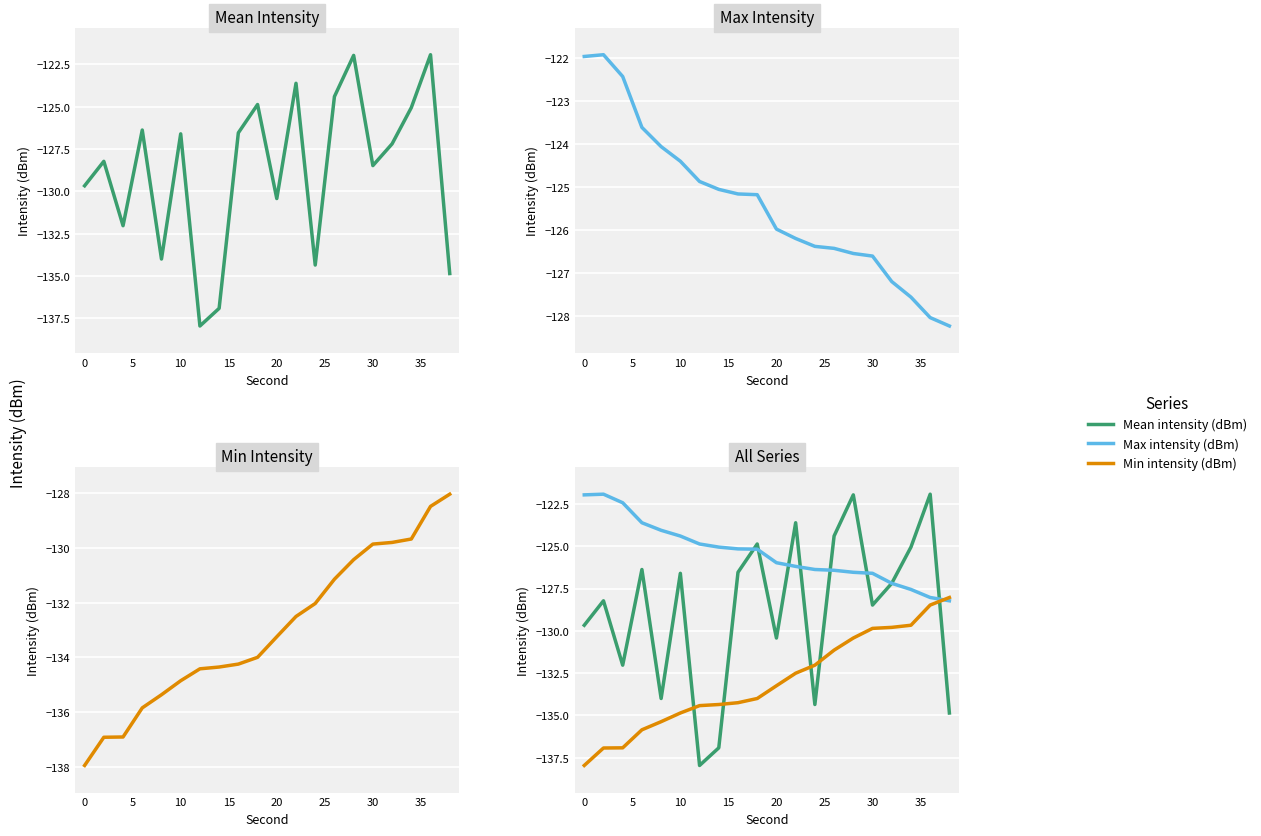

Reading left to right, transcribe all the data shown in this chart.

Mean intensity (dBm): -129.7	-128.2	-132.0	-126.4	-134.0	-126.6	-138.0	-136.9	-126.5	-124.9	-130.4	-123.6	-134.4	-124.4	-122.0	-128.5	-127.2	-125.1	-121.9	-134.9
Max intensity (dBm): -122.0	-121.9	-122.4	-123.6	-124.1	-124.4	-124.9	-125.1	-125.2	-125.2	-126.0	-126.2	-126.4	-126.4	-126.5	-126.6	-127.2	-127.6	-128.0	-128.2
Min intensity (dBm): -138.0	-136.9	-136.9	-135.9	-135.4	-134.9	-134.4	-134.4	-134.2	-134.0	-133.2	-132.5	-132.0	-131.1	-130.4	-129.9	-129.8	-129.7	-128.5	-128.0